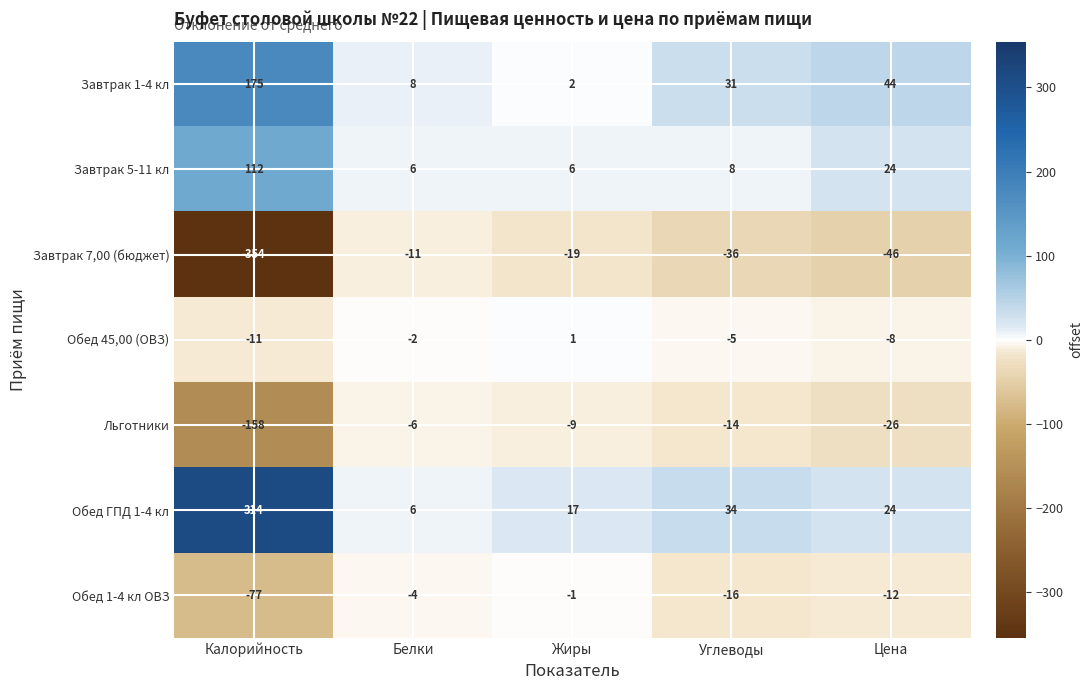

Which series has the largest total across all categories?

Обед ГПД 1-4 кл